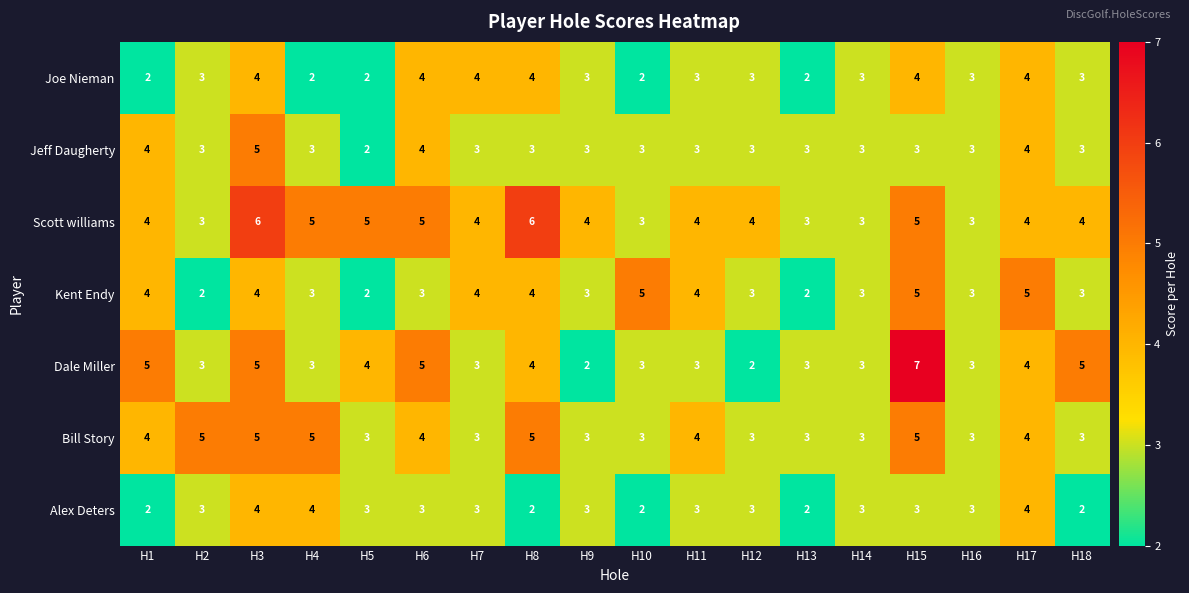

At which category is the sum across all series the highest?

H3